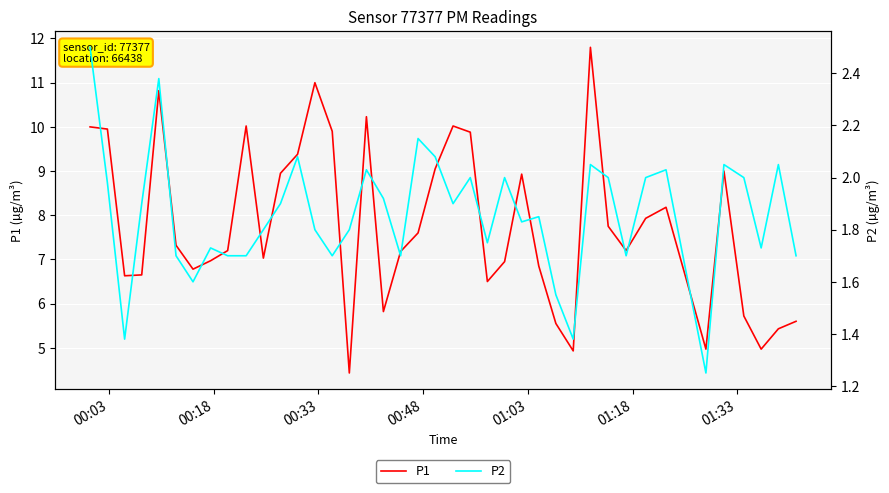

Is it true that P2 equals 0.4 at 28?

False